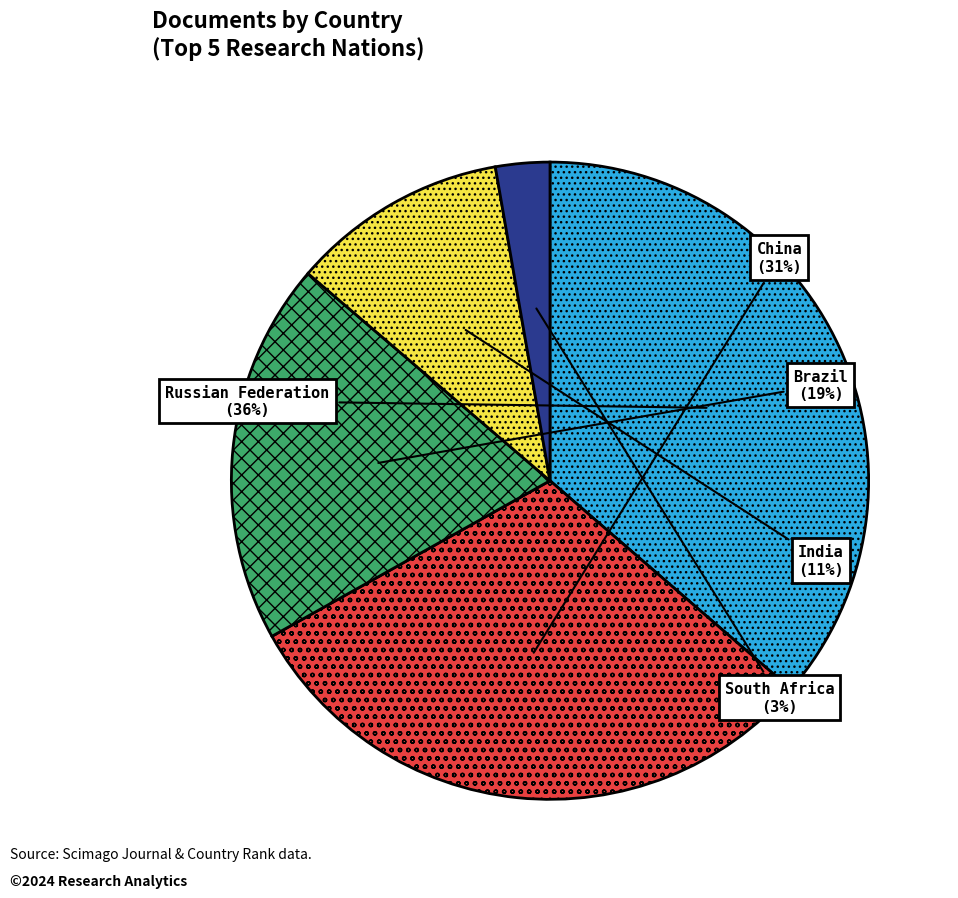

Does China represent more than half of the total?

No